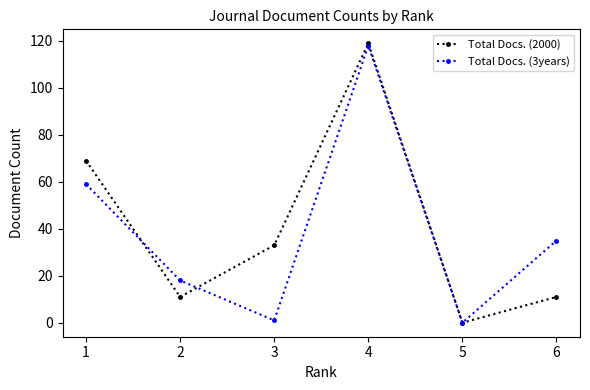

Rank the series by their average value, from highest to lowest.

Total Docs. (2000), Total Docs. (3years)